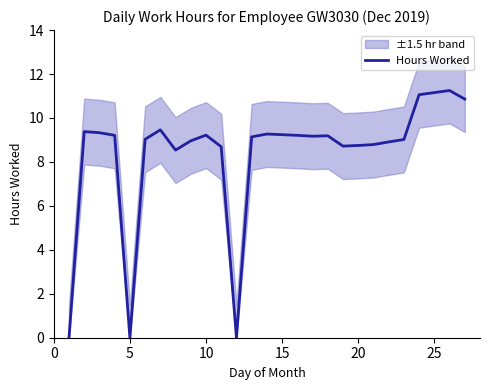

Is it true that Hours Worked equals 14.7 at 20?

False